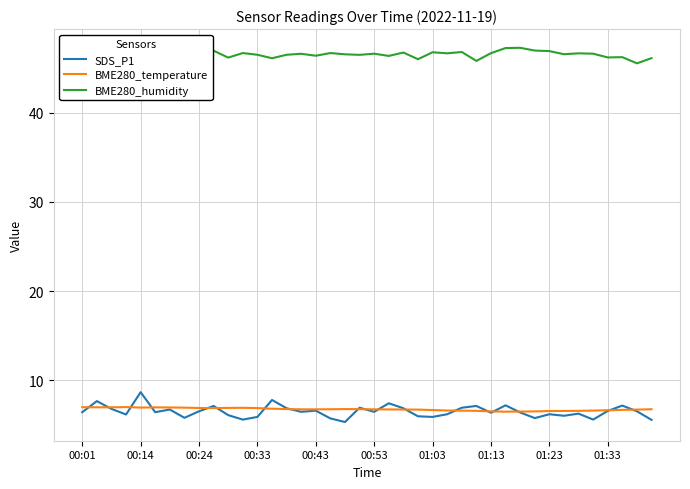

In SDS_P1, how many points are higher than both neighbors (excluding endpoints)?

13